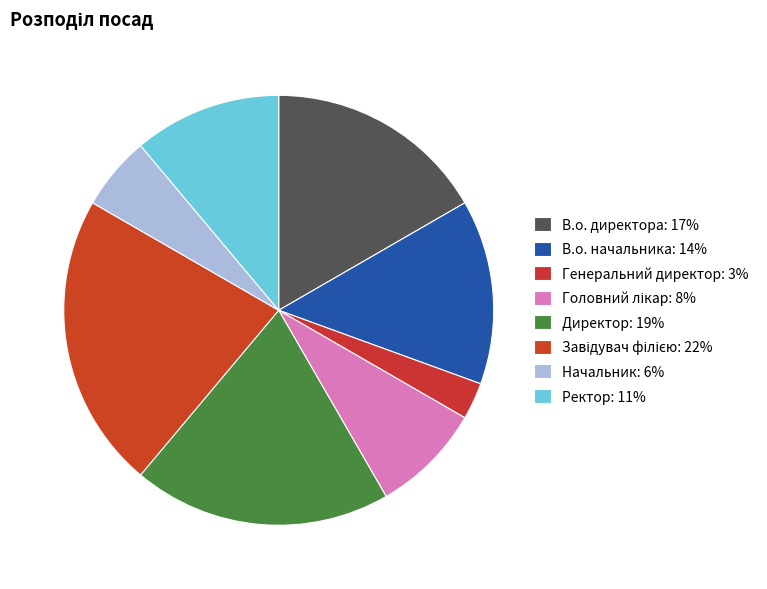

Count the number of slices in the pie.

8